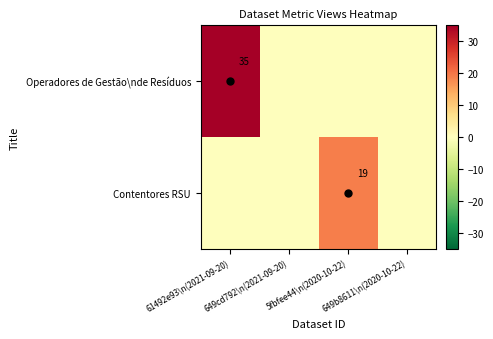

Is the value of Contentores RSU at 649cd792\n(2021-09-20) greater than the value of Operadores de Gestão\nde Resíduos at 649cd792\n(2021-09-20)?

No